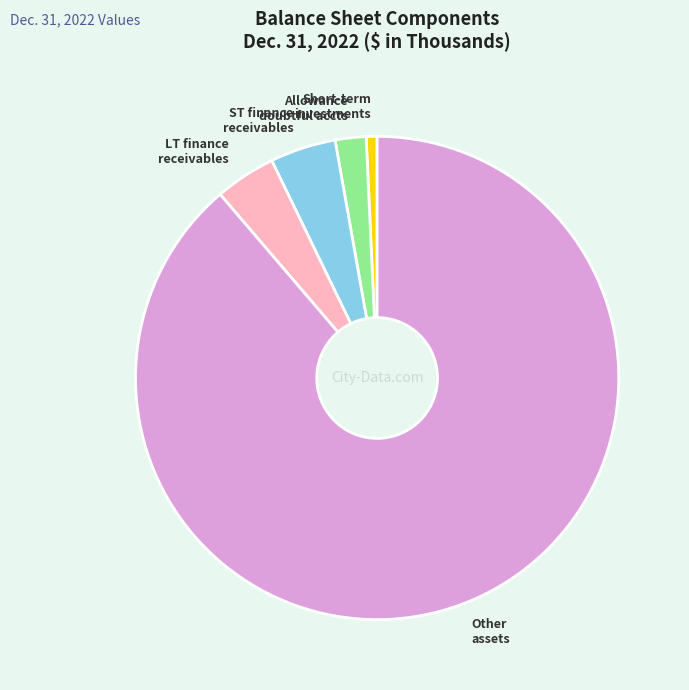

Is there any slice that represents more than half of the pie?

Yes